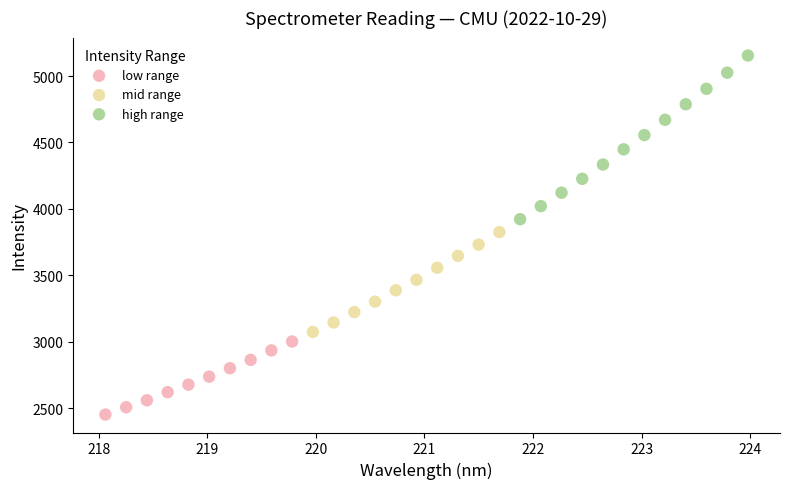

Which series has the largest Y range (max minus min)?

high range